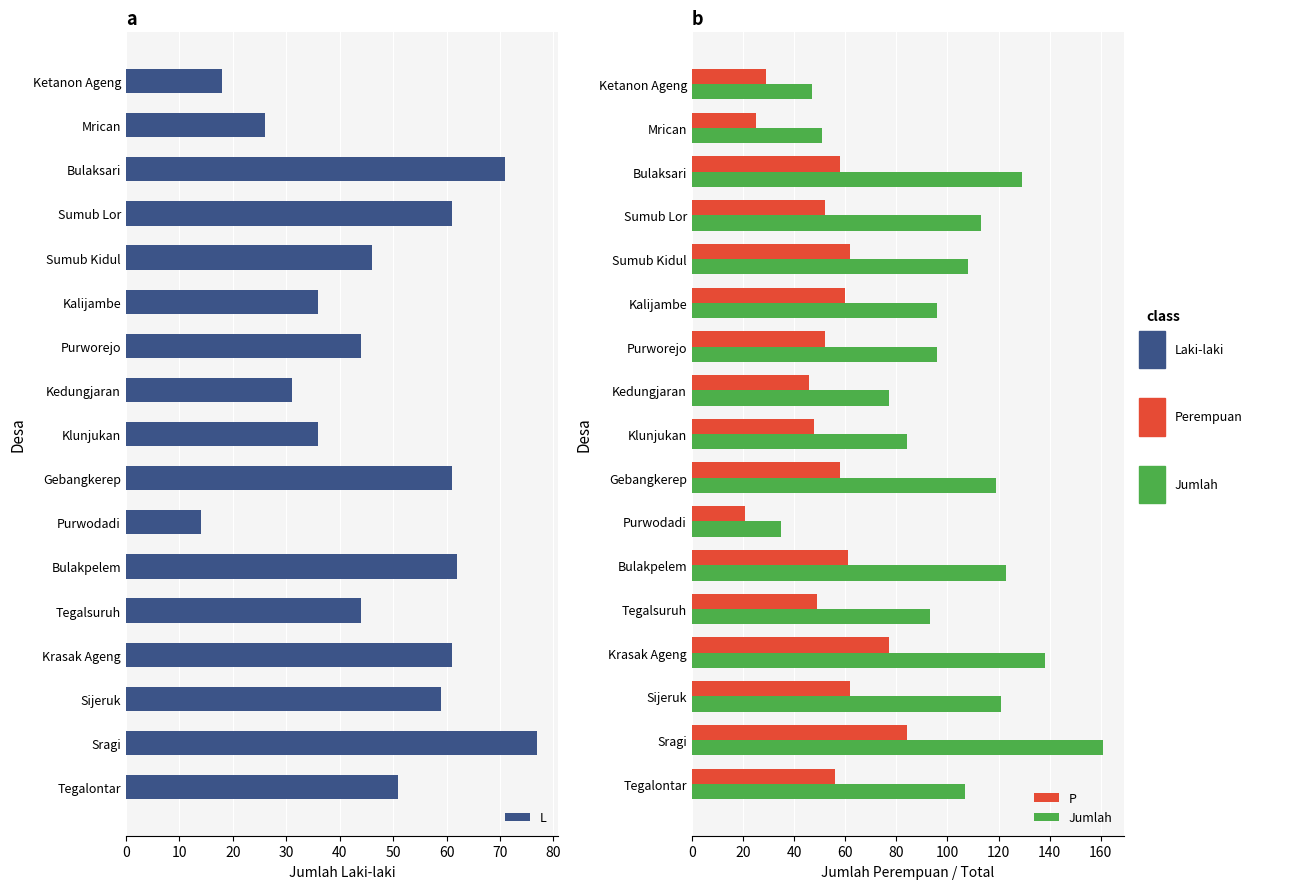

How many values in the L series are below 46?

8